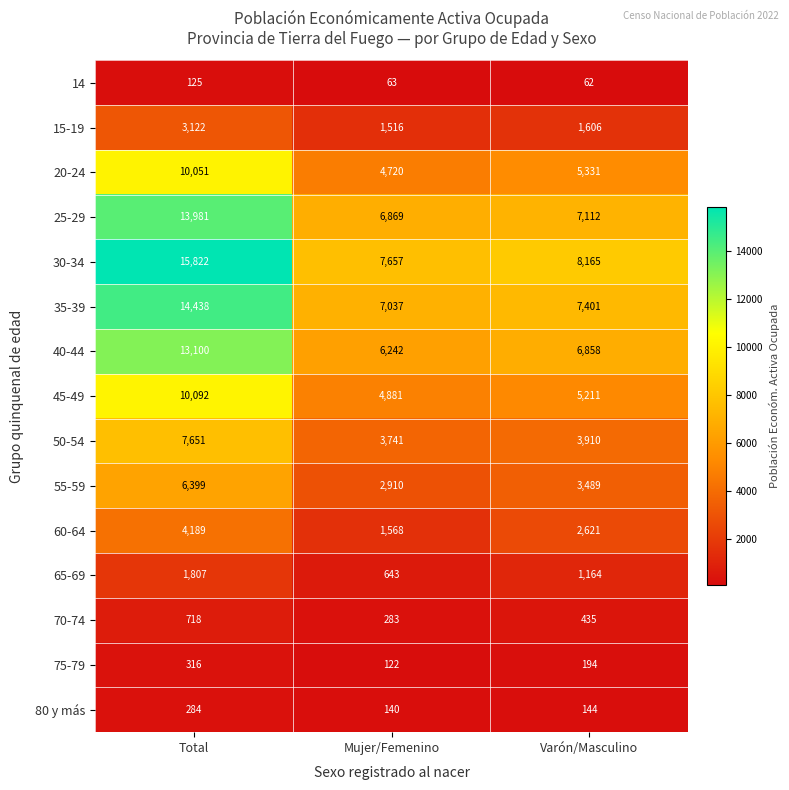

What is the spread (max minus min) of values at Varón/Masculino?

8103